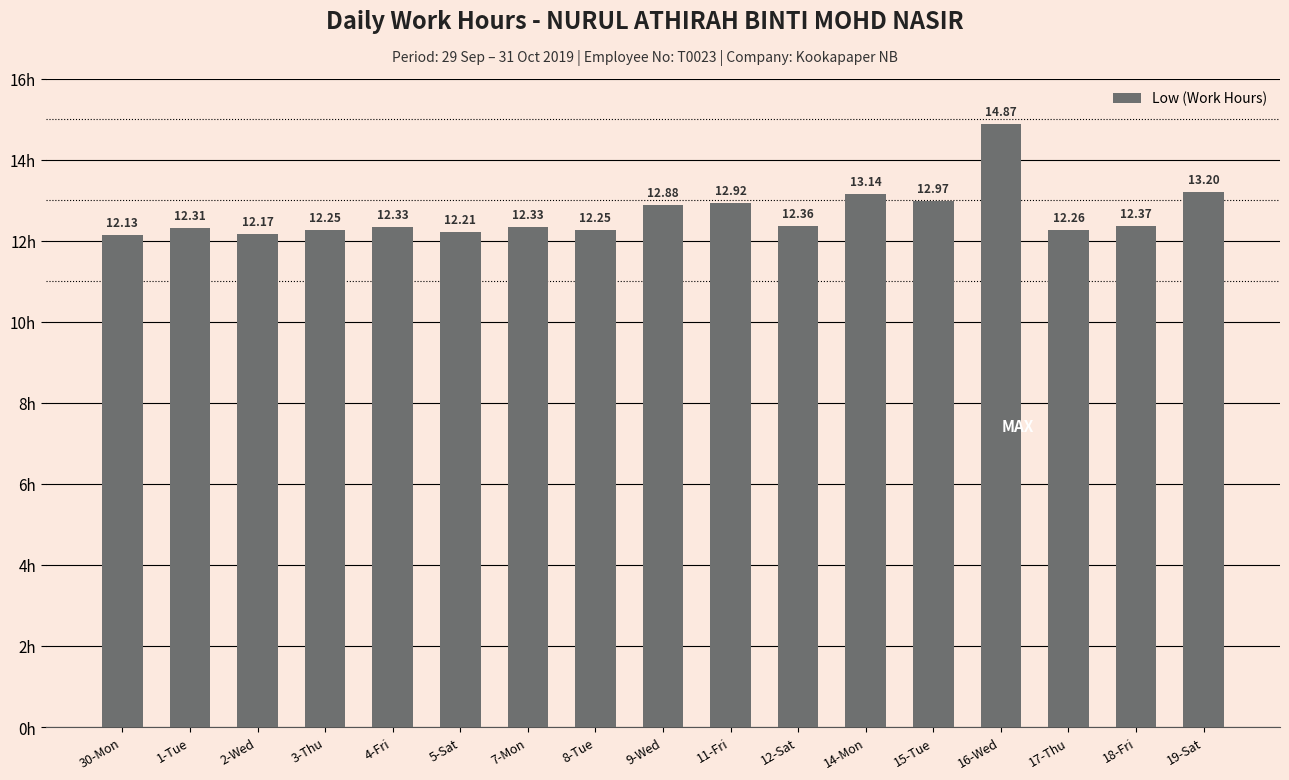

What value does the data have at 1-Tue?

12.3